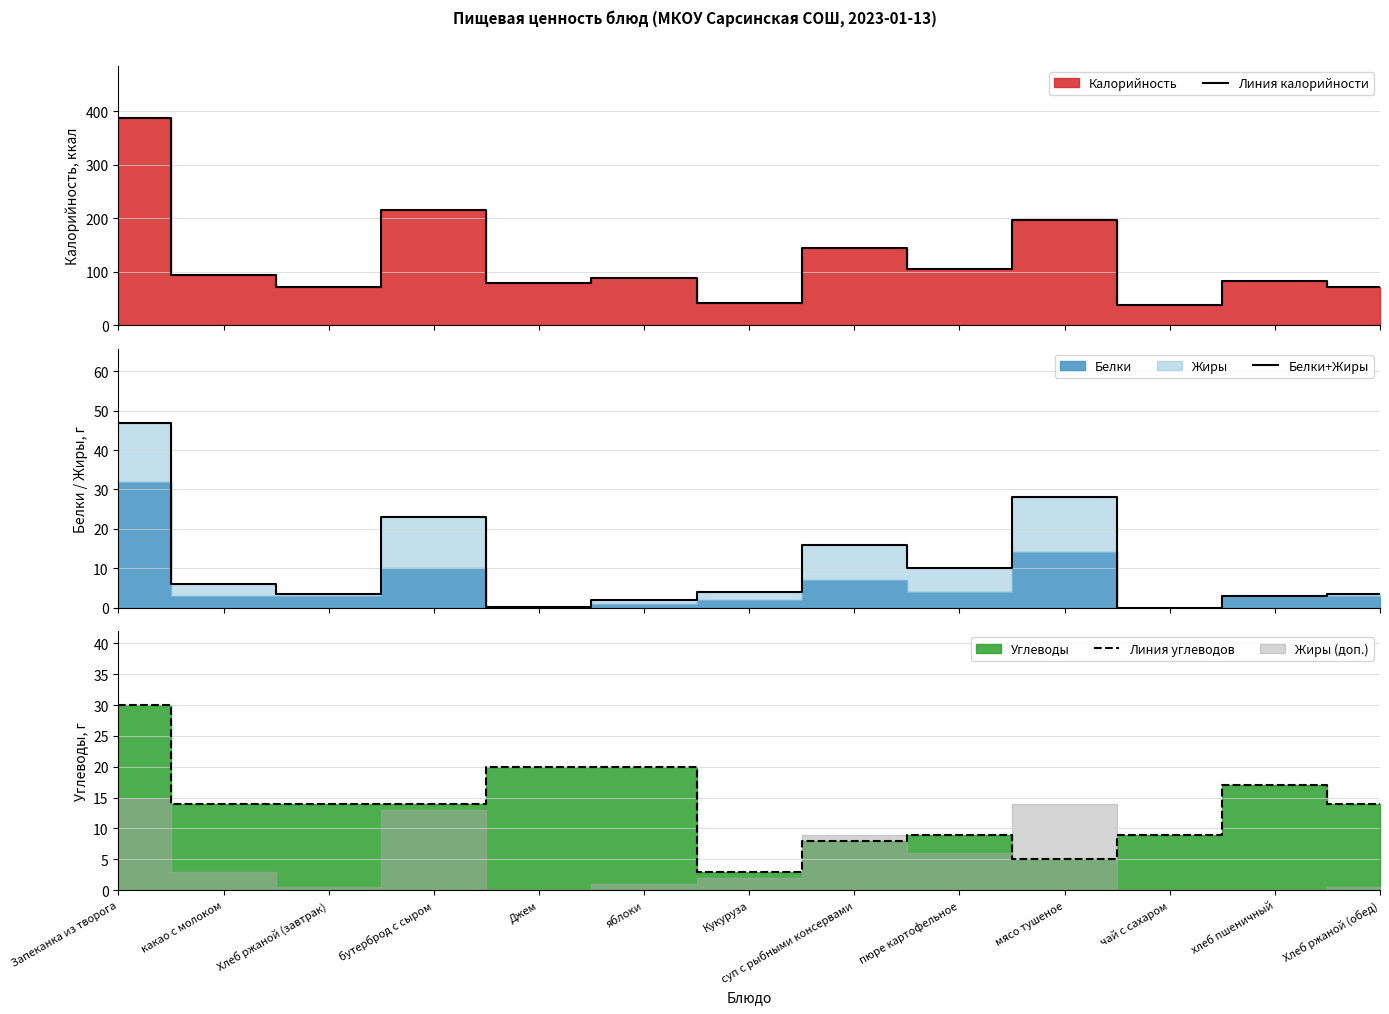

How many data points in Линия углеводов are above 14?

4